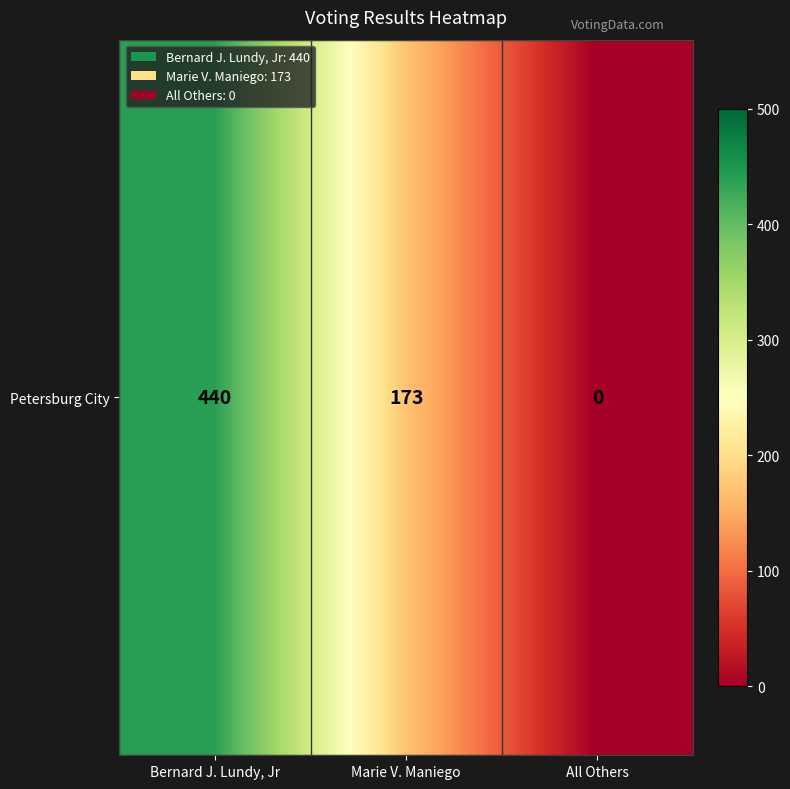

Which category has the highest value across all series?

Bernard J. Lundy, Jr